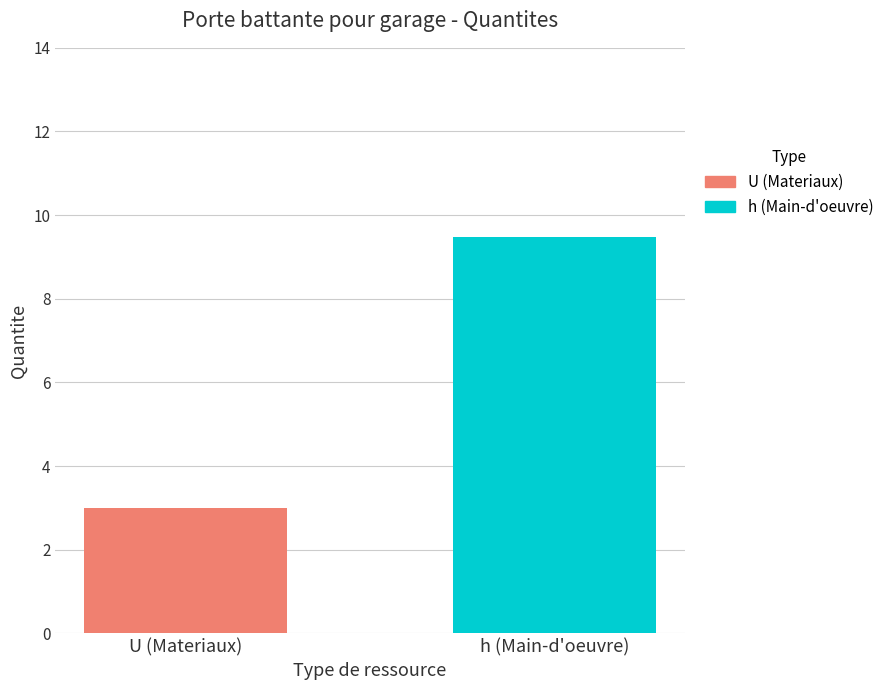

Rank the series by their average value, from lowest to highest.

U (Materiaux), h (Main-d'oeuvre)